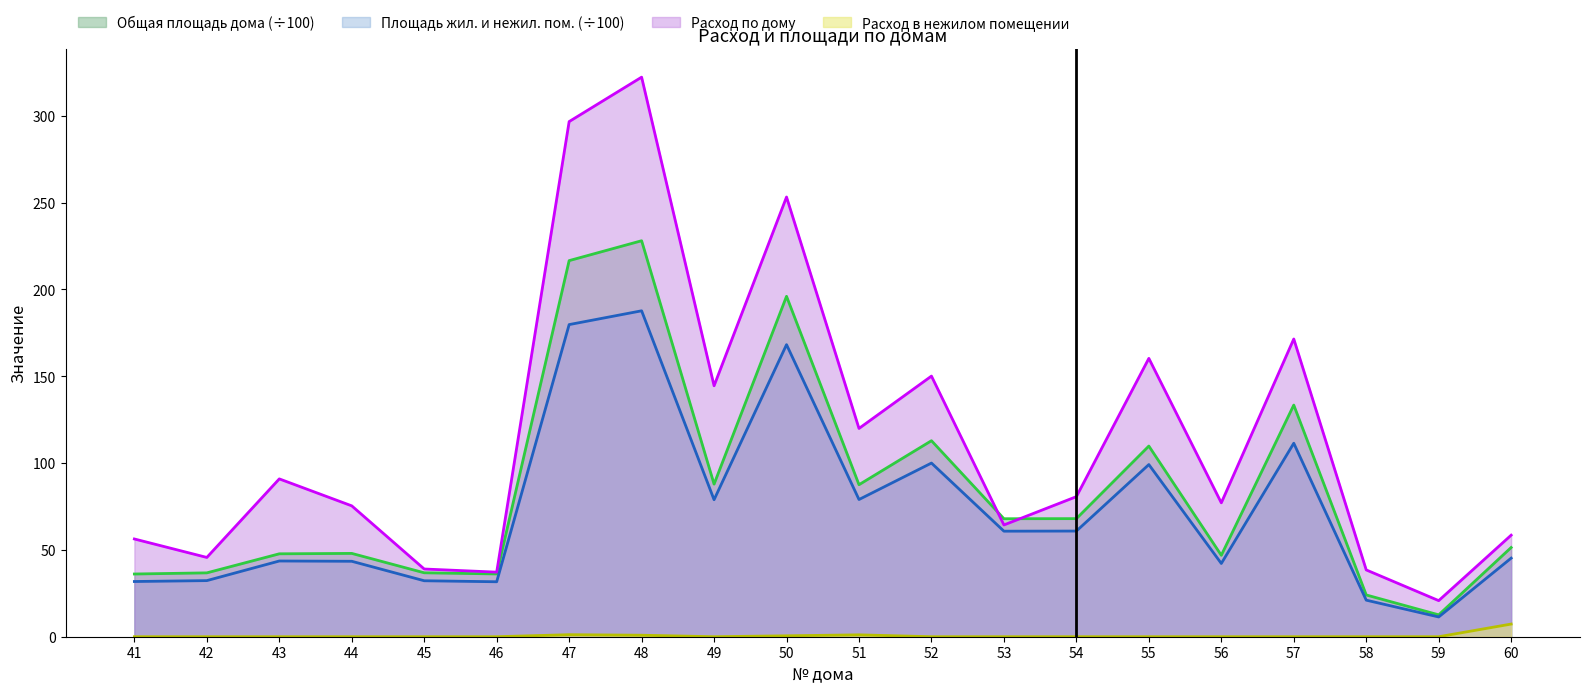

Reading right to left, transcribe all the data shown in this chart.

Расход по дому: 60=58.5	59=20.8	58=38.5	57=171.4	56=77.1	55=160.3	54=80.6	53=64.3	52=150.1	51=119.9	50=253.2	49=144.5	48=322.2	47=296.6	46=37.2	45=39.0	44=75.3	43=90.9	42=45.6	41=56.3
Площадь жил. и нежил. пом.: 60=45.2	59=11.4	58=21.1	57=111.4	56=42.2	55=99.1	54=60.8	53=60.8	52=100.0	51=79.0	50=168.2	49=78.9	48=187.6	47=179.7	46=31.6	45=32.2	44=43.4	43=43.6	42=32.3	41=31.8
Общая площадь дома: 60=51.4	59=12.6	58=24.1	57=133.4	56=46.9	55=109.8	54=68.0	53=67.9	52=112.9	51=87.5	50=196.0	49=87.9	48=228.0	47=216.5	46=36.1	45=36.8	44=48.0	43=47.7	42=36.8	41=36.1
Расход в нежилом помещении: 60=7.3	59=0.0	58=0.0	57=0.0	56=0.0	55=0.0	54=0.0	53=0.0	52=0.0	51=1.1	50=0.5	49=0.0	48=0.9	47=1.2	46=0.0	45=0.0	44=0.0	43=0.0	42=0.0	41=0.0